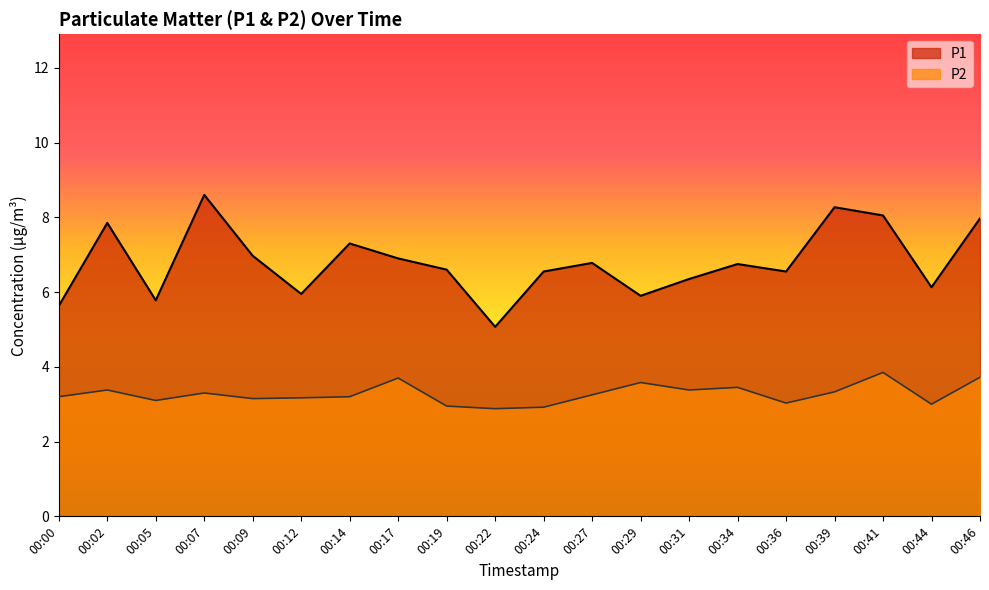

What is the total value across all series at 00:34?

10.2